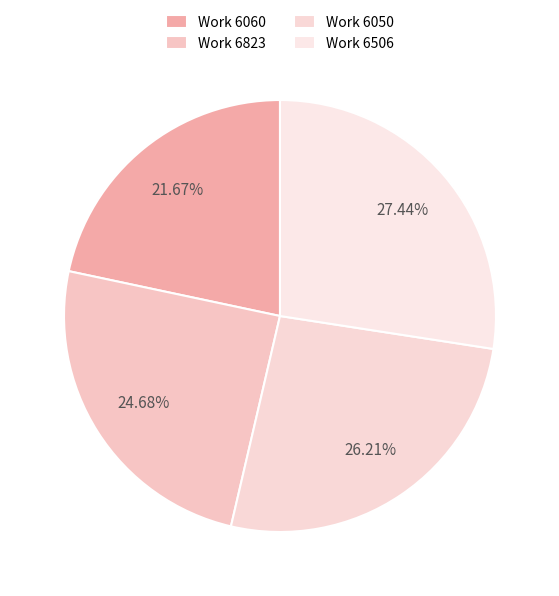

How many slices are in this pie chart?

4